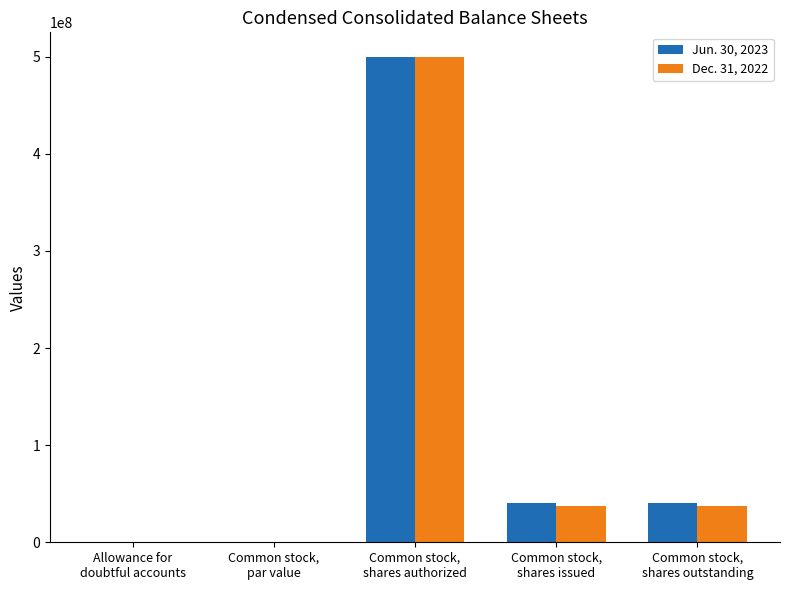

Which category has the highest value in the Dec. 31, 2022 series?

Common stock,
shares authorized